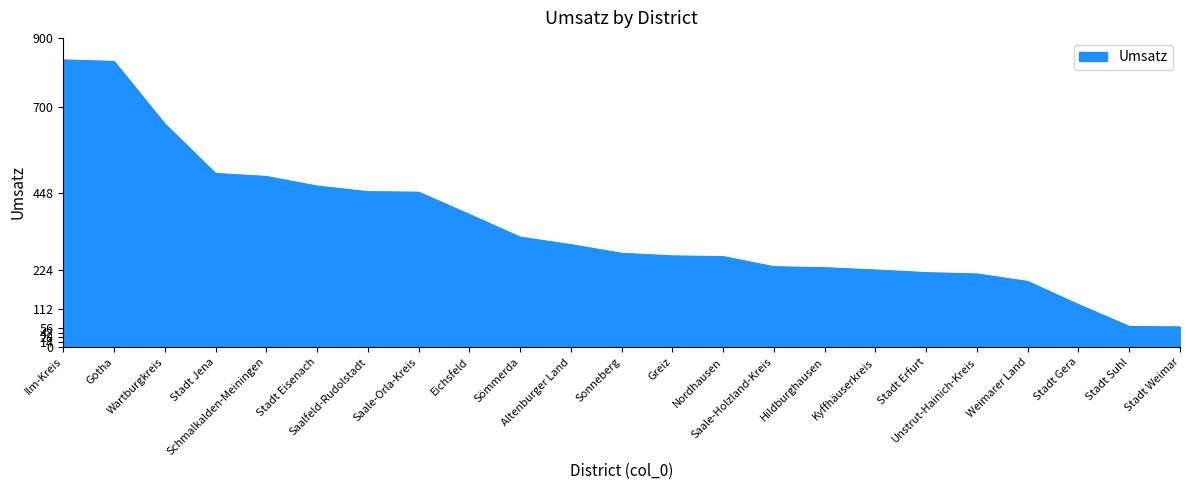

What is the difference between the second highest and second lowest values?

771.4